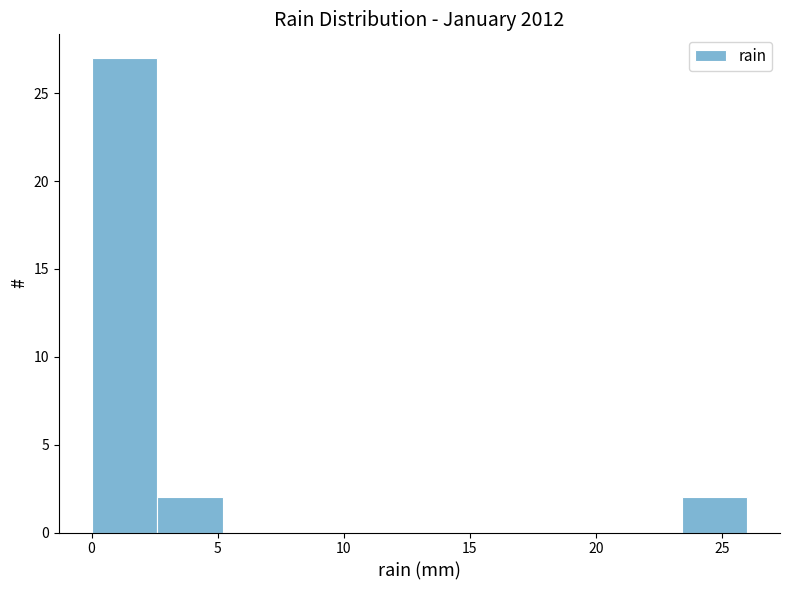

Reading left to right, list every bar in this chart as the range it spans on the x-axis followed by its height. Neither the bar edges nor the heights are printed on the chart, so give them approximately, as read against the axes.

0.0 to 2.6: 27
2.6 to 5.2: 2
5.2 to 7.8: 0
7.8 to 10.4: 0
10.4 to 13.0: 0
13.0 to 15.6: 0
15.6 to 18.2: 0
18.2 to 20.8: 0
20.8 to 23.4: 0
23.4 to 26.0: 2